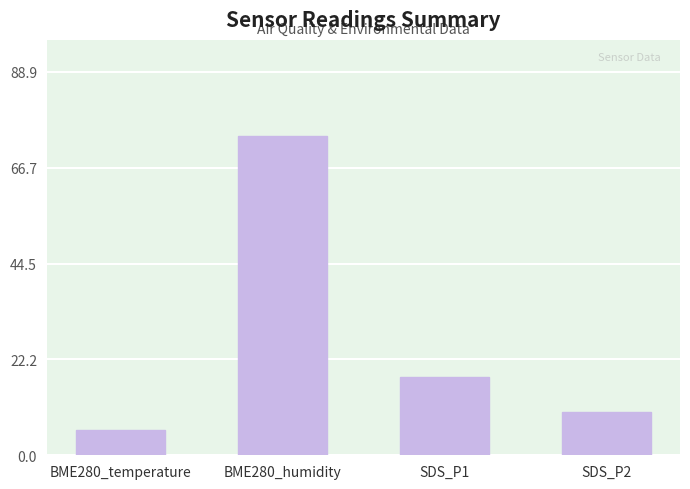

List the labels in order of value, smallest first.

BME280_temperature, SDS_P2, SDS_P1, BME280_humidity